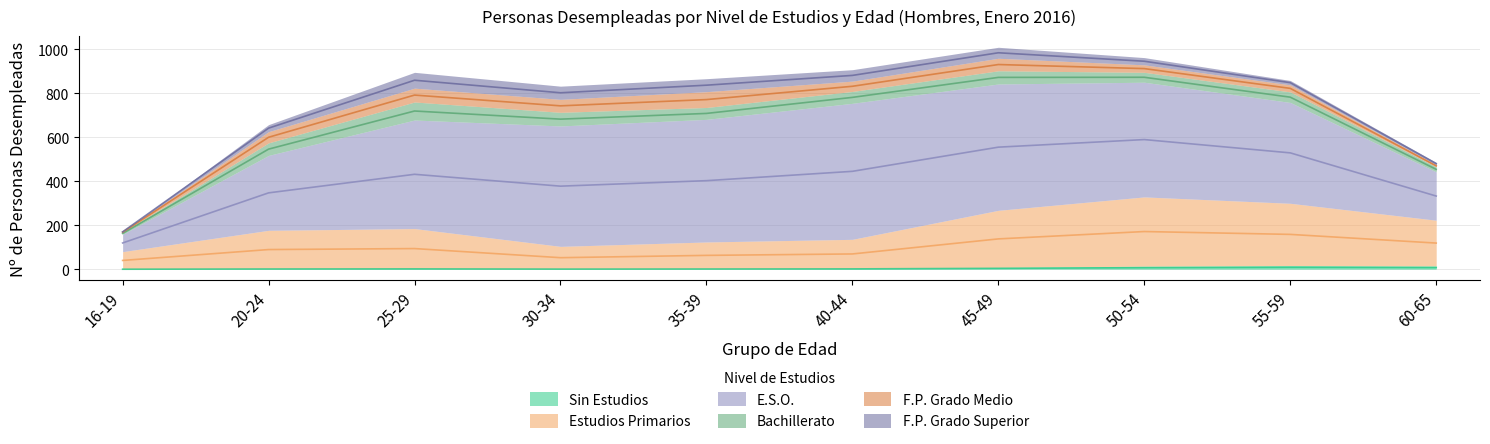

Rank the series at 30-34 from highest to lowest value.

E.S.O., Estudios Primarios, Bachillerato, F.P. Grado Superior, F.P. Grado Medio, Sin Estudios